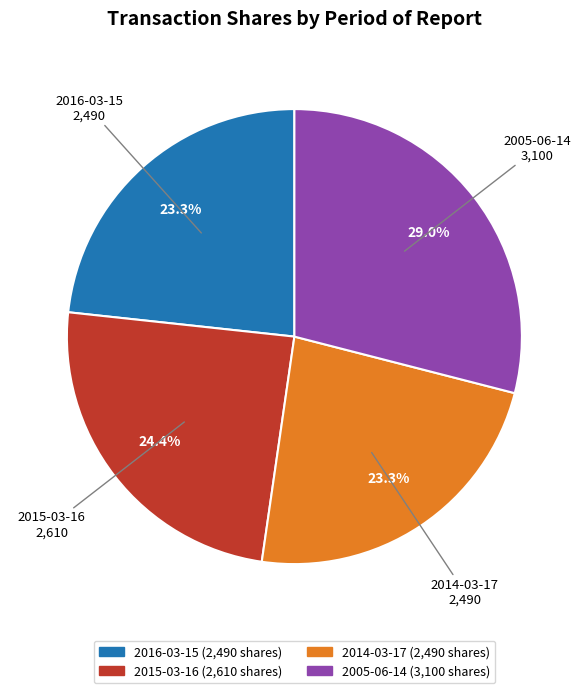

How many segments does this pie chart have?

4